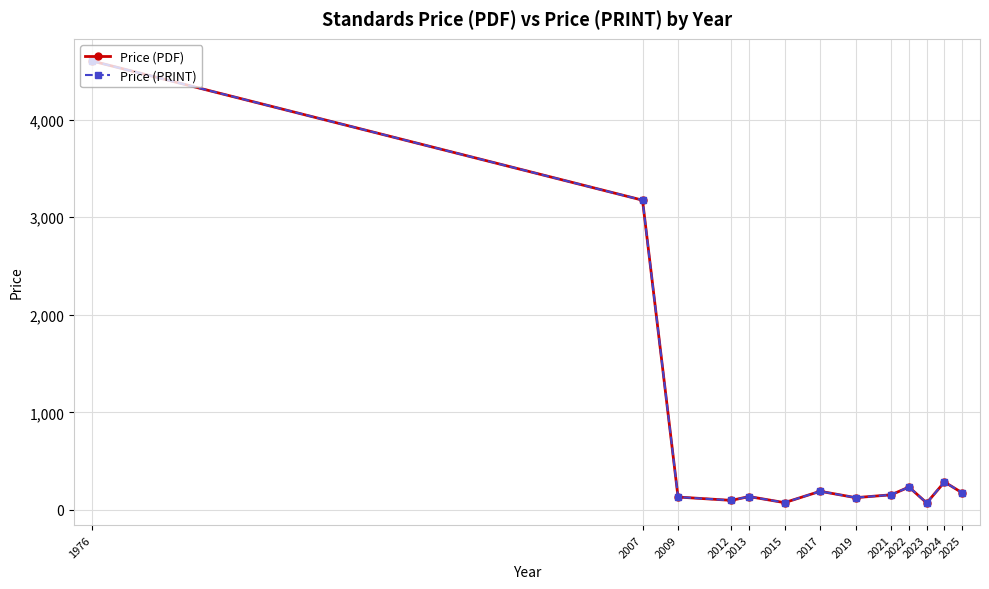

List the labels in order of Price (PDF) value, largest first.

1976, 2007, 2024, 2022, 2017, 2025, 2021, 2013, 2009, 2019, 2012, 2015, 2023